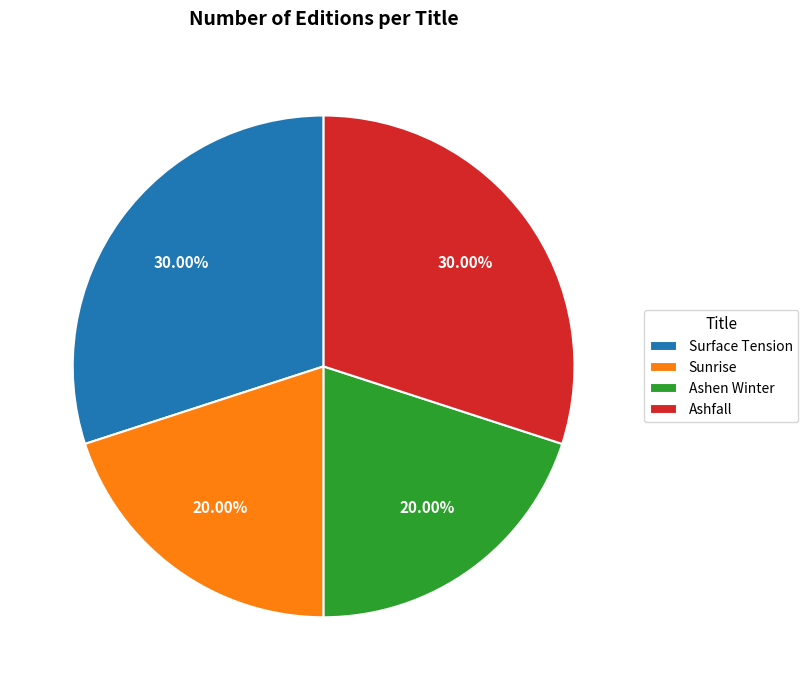

How many segments does this pie chart have?

4